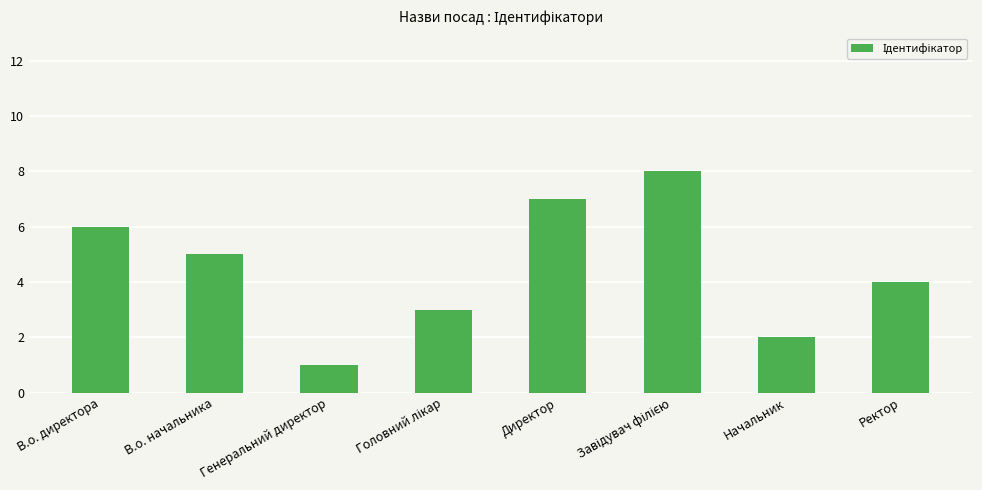

The value at Ректор is 4. True or false?

True